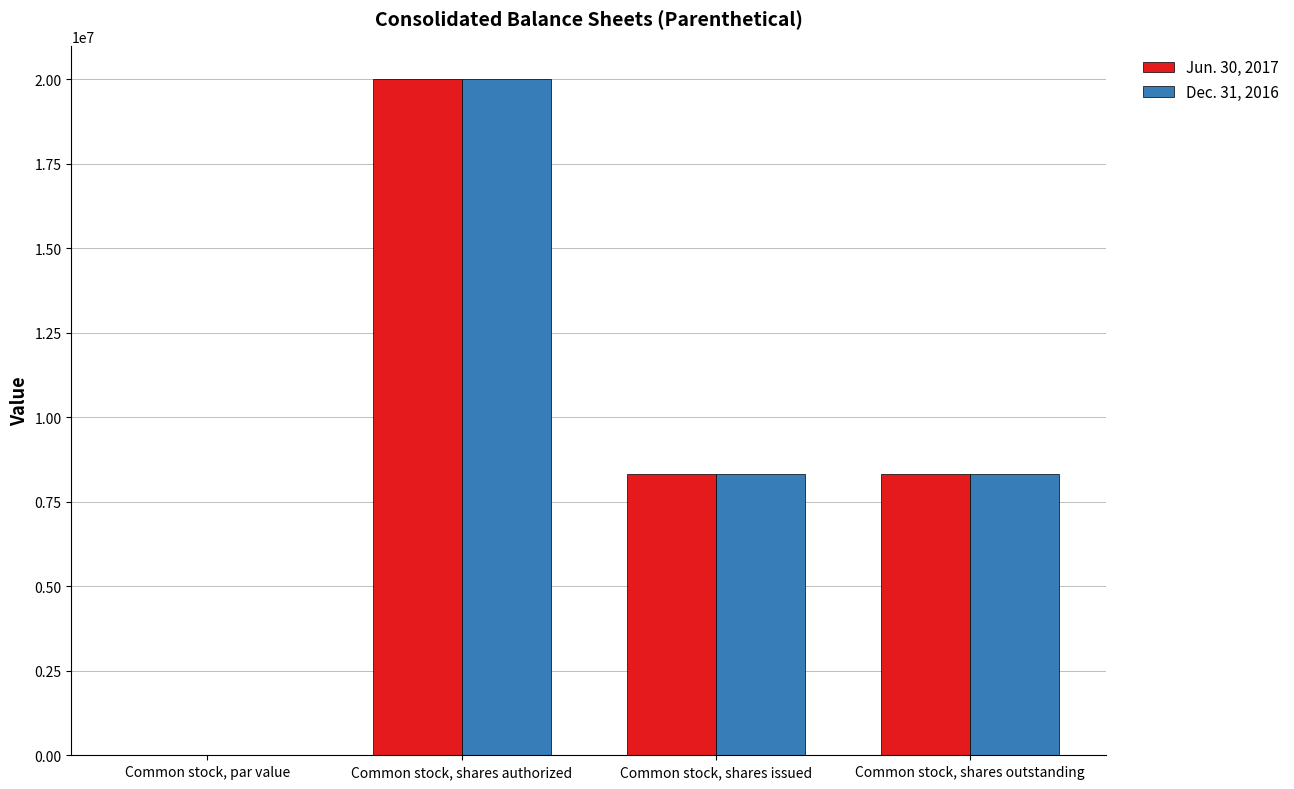

What is the greatest value displayed?

20000000.0